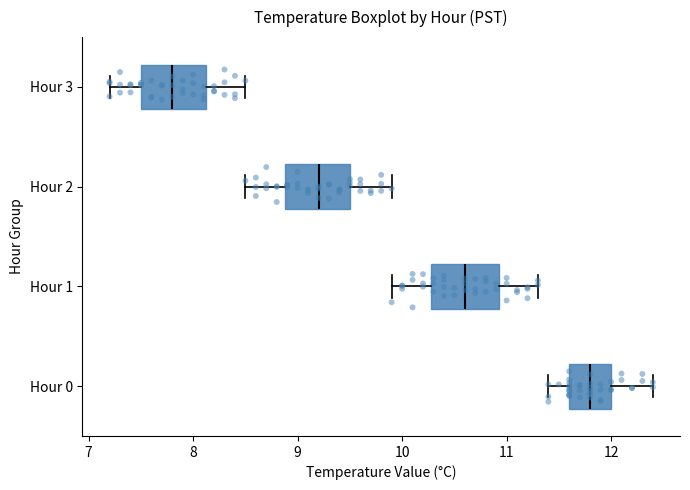

Which box's median line is the furthest to the right?

Hour 0